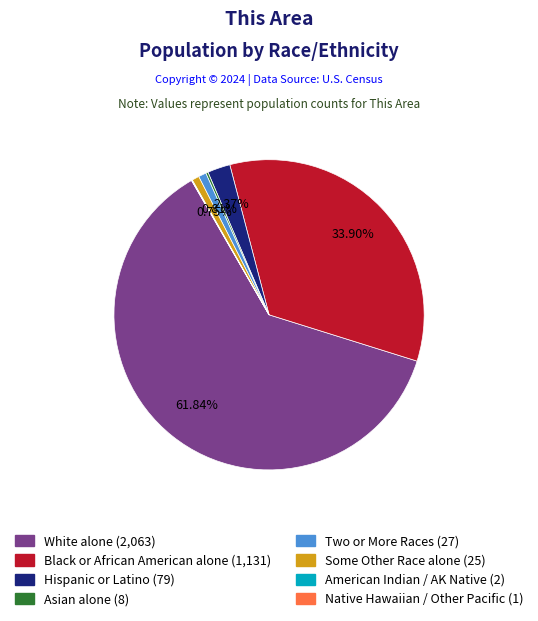

Does any single category account for the majority?

Yes